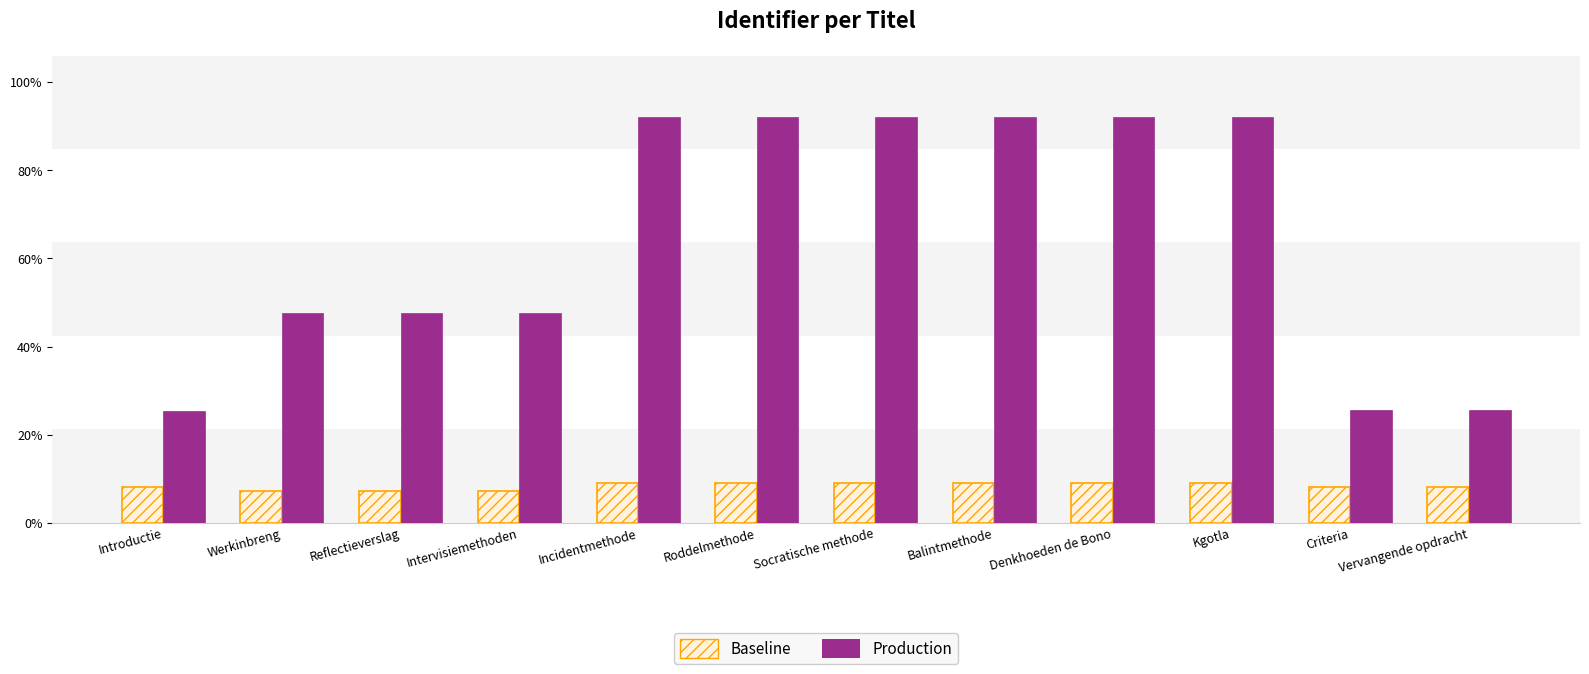

At Introductie, list the series in order from largest to smallest.

Production, Baseline